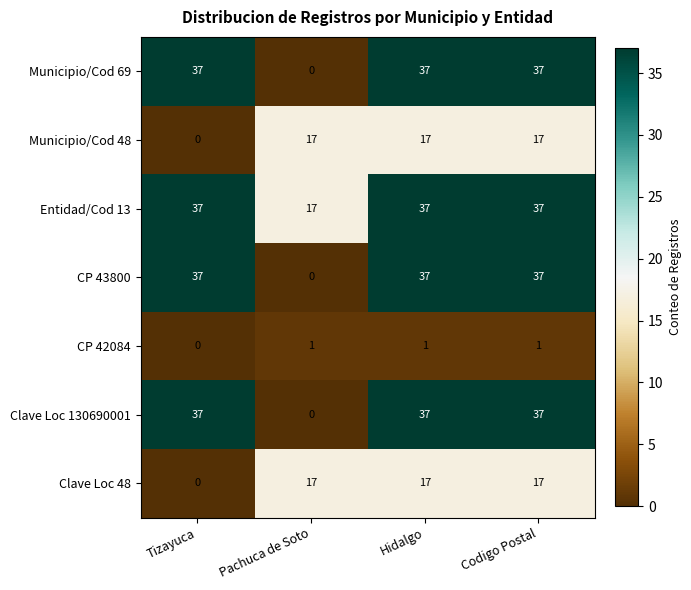

What is the highest value of the Clave Loc 48 series?

17